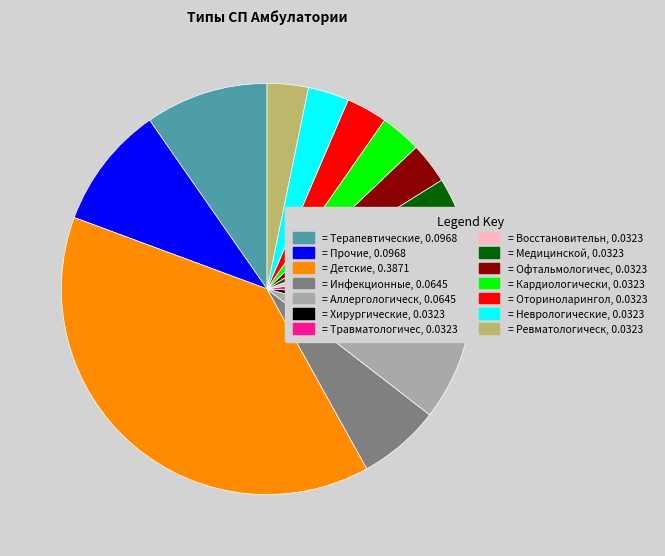

What is the largest slice in the pie chart?

= Детские, 0.3871